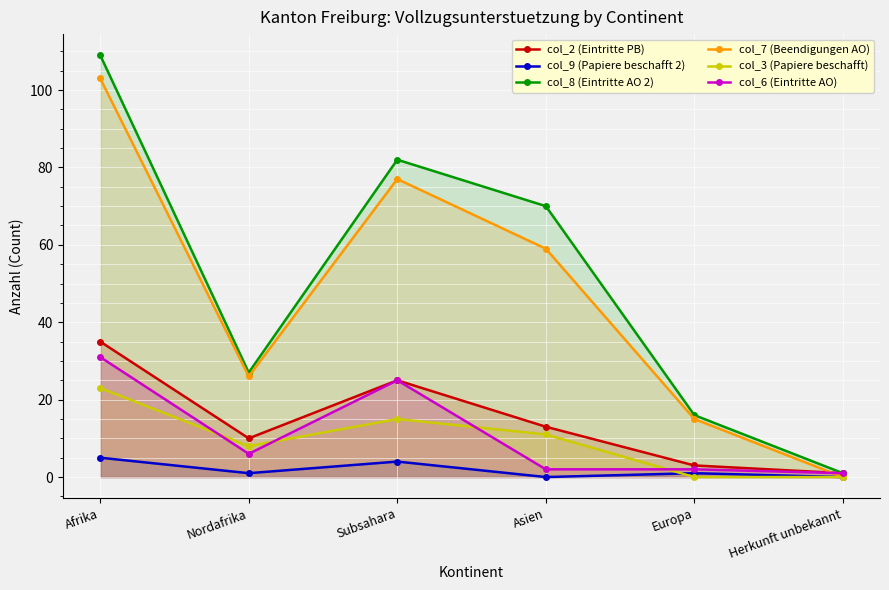

At which category does col_7 (Beendigungen AO) reach its first local peak?

Subsahara